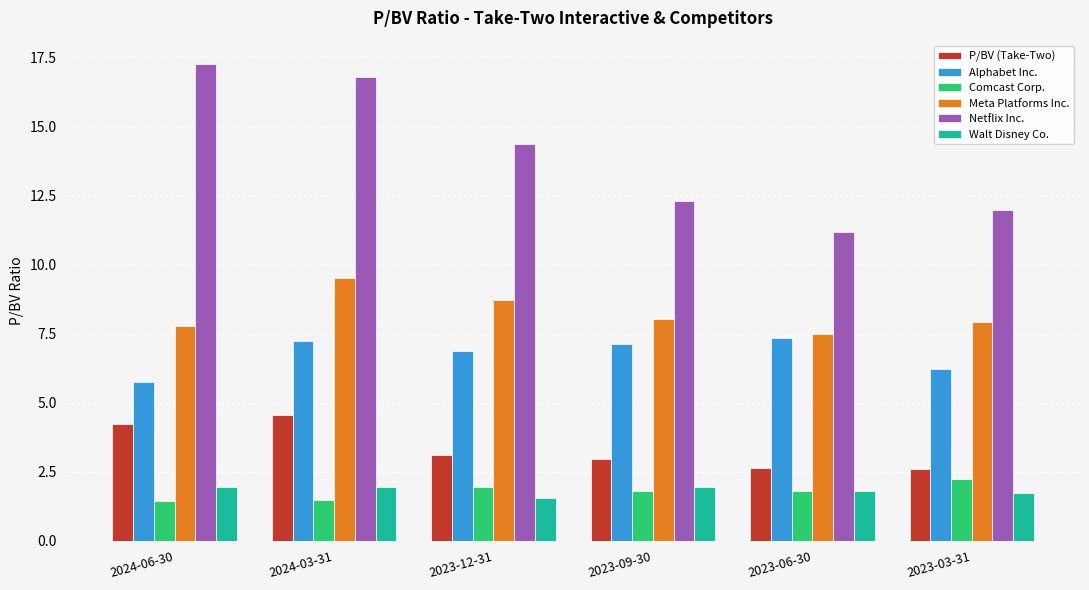

Where does the Netflix Inc. series first go above 14?

2024-06-30